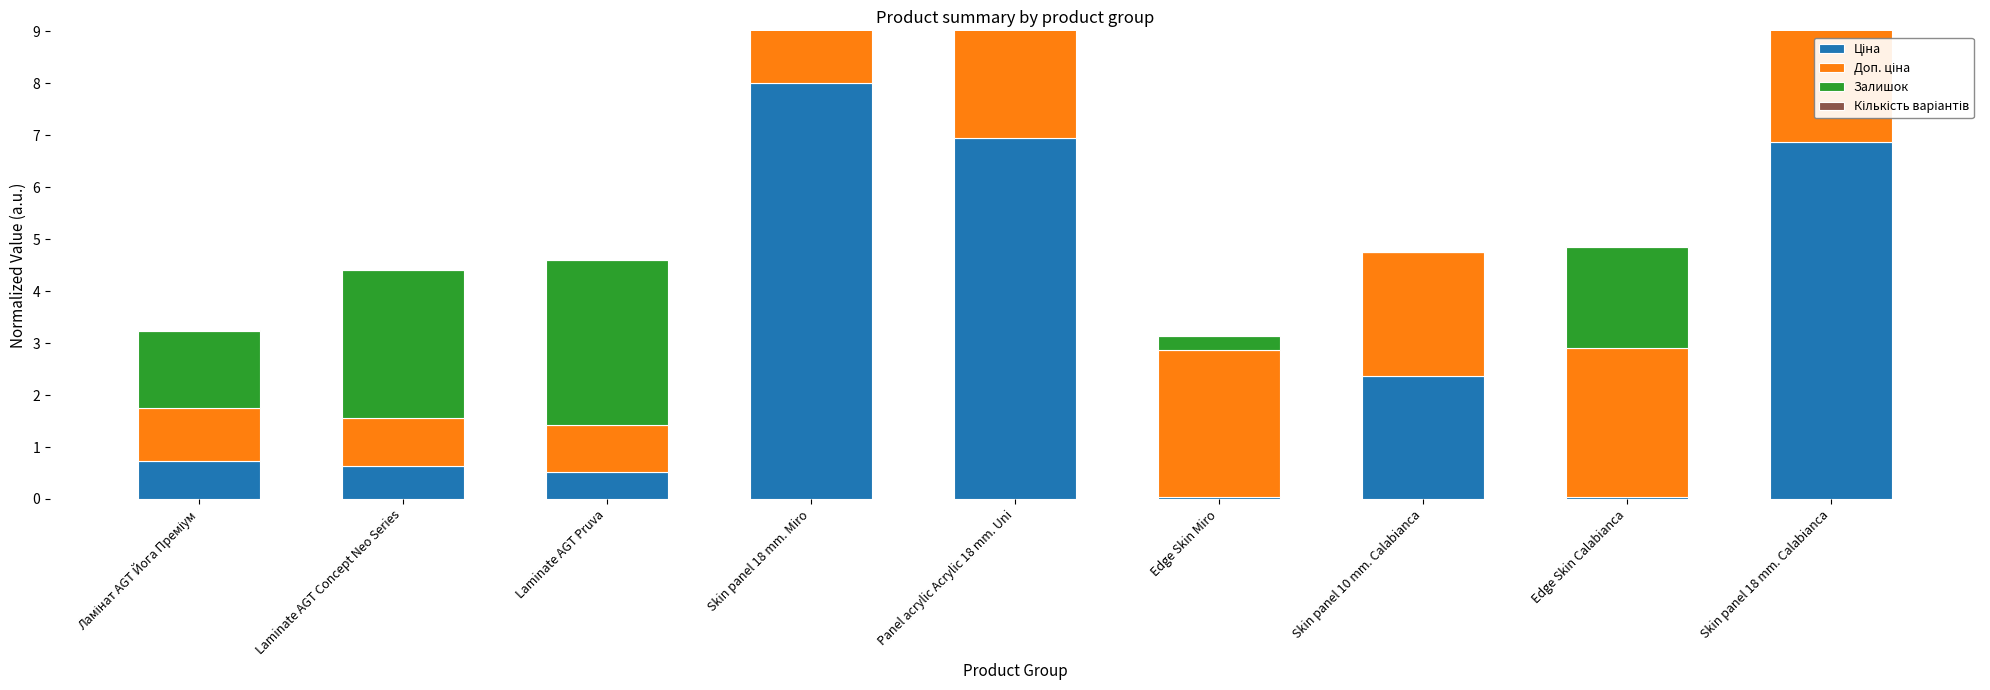

True or false: Залишок has a value of 0.2 at Skin panel 18 mm. Calabianca.

False